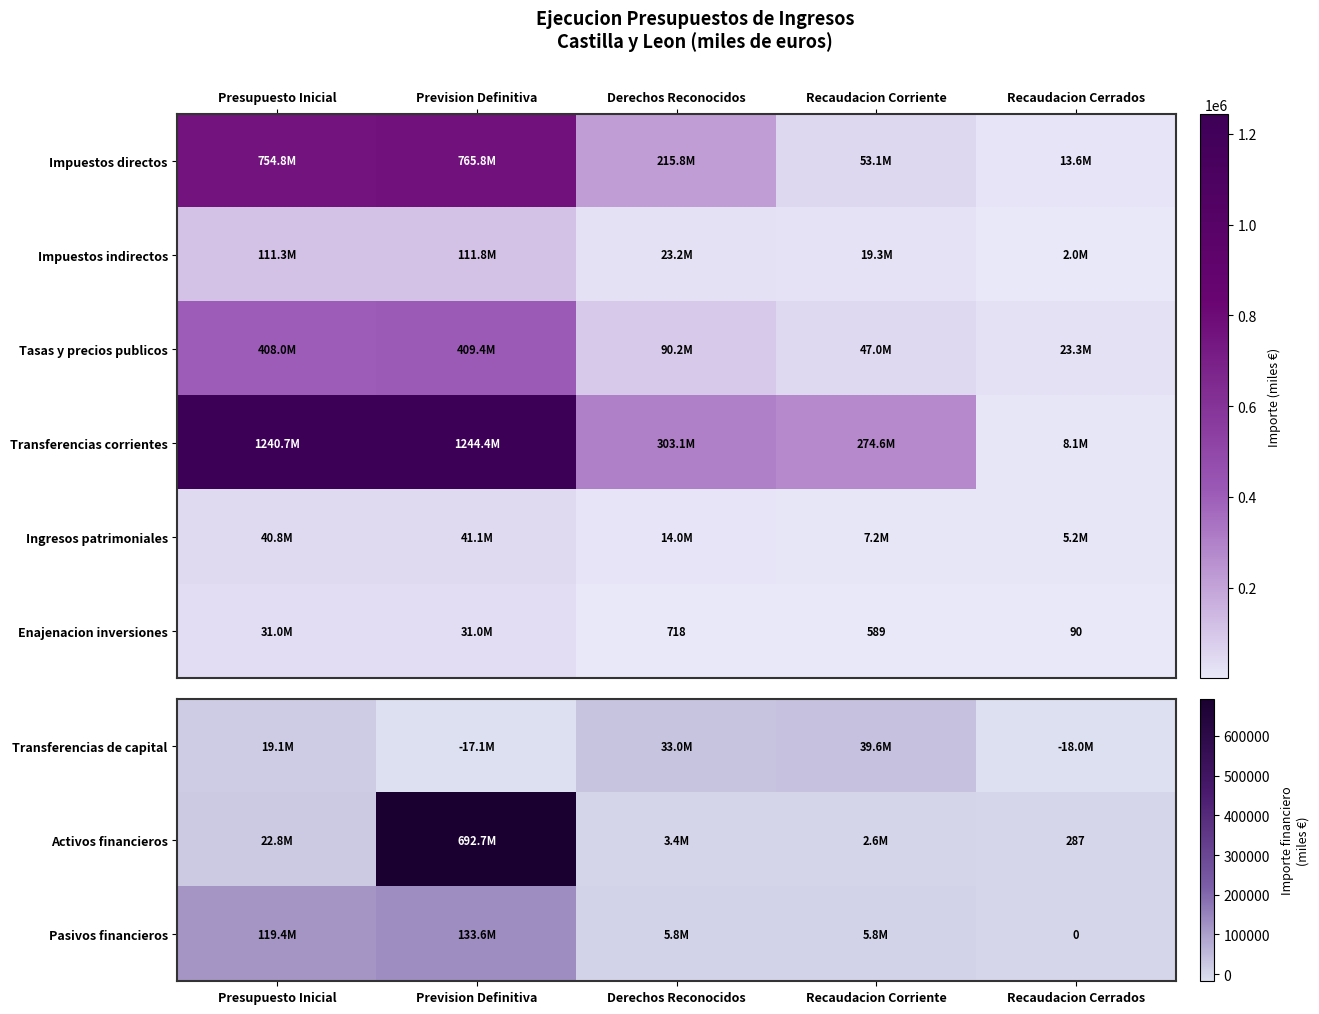

What is the sum of all Transferencias corrientes values?

3070892.9